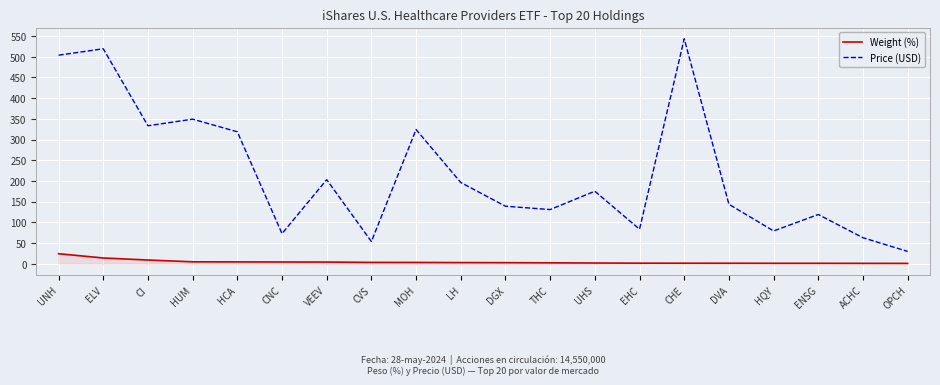

What is the difference between the second highest and second lowest values in the Weight (%) series?

12.9